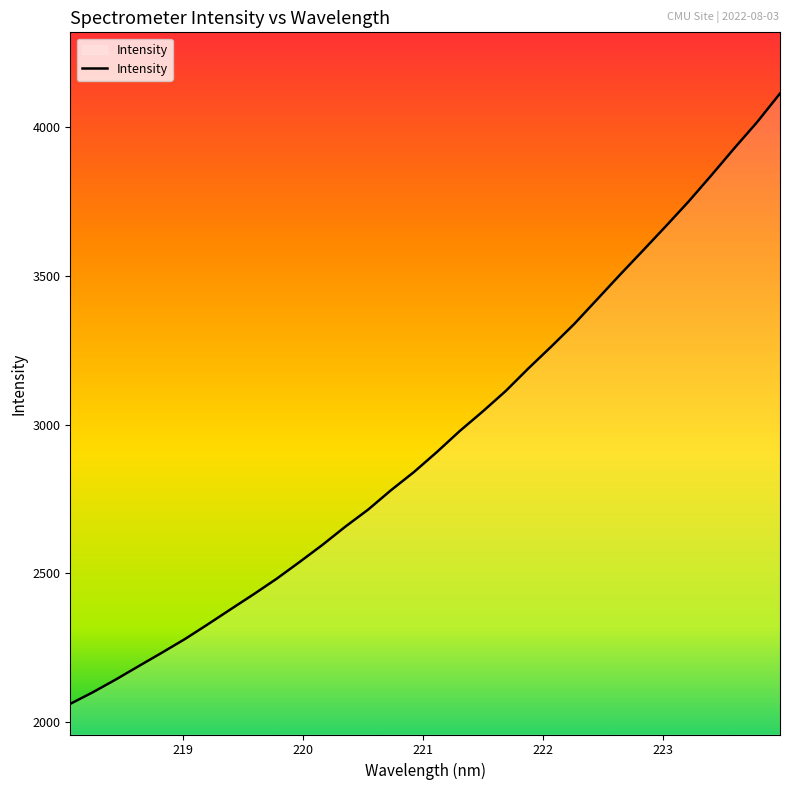

What is the greatest value displayed?

4113.8